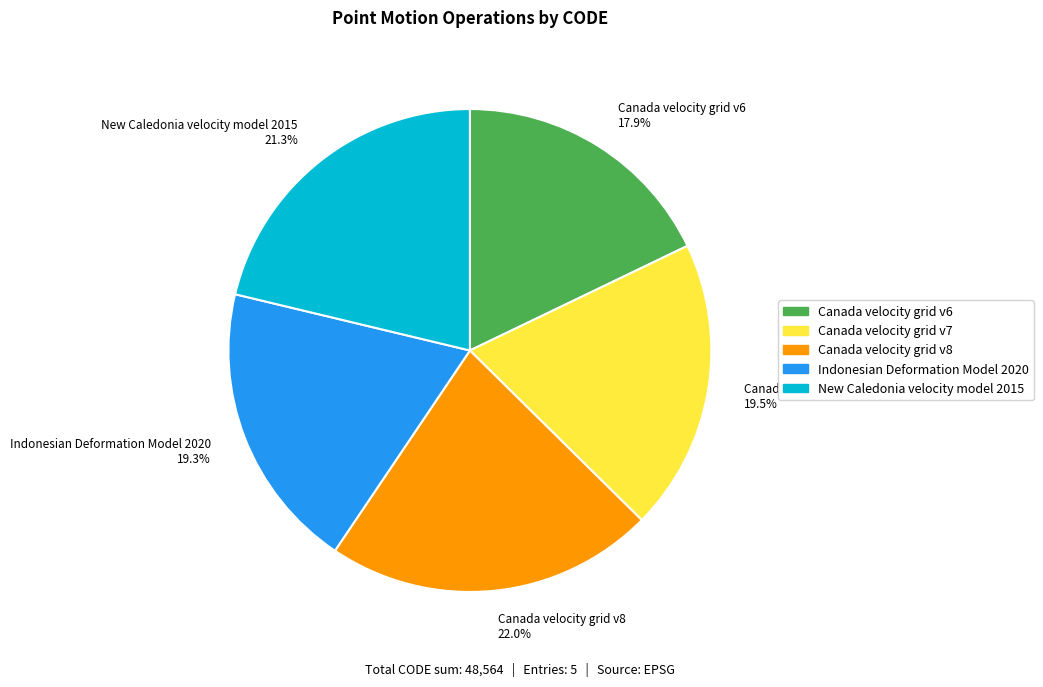

To the nearest percent, what is the combined percentage of Canada velocity grid v8 and Indonesian Deformation Model 2020?

41%